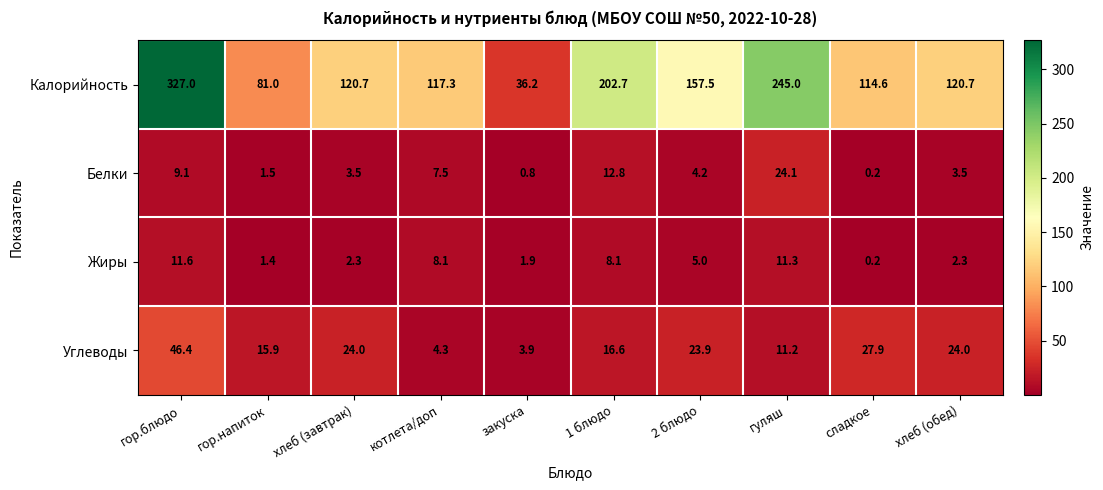

The Белки series shows 0.2 at закуска. True or false?

False